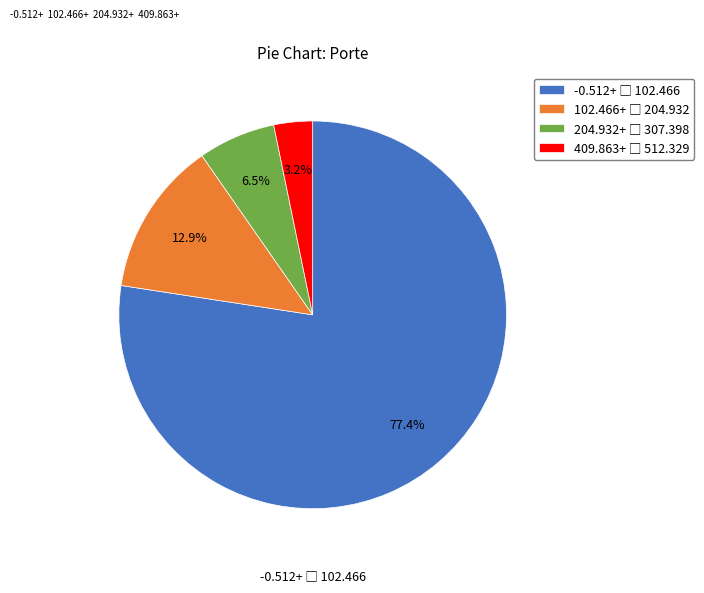

Is there a majority slice in this chart?

Yes